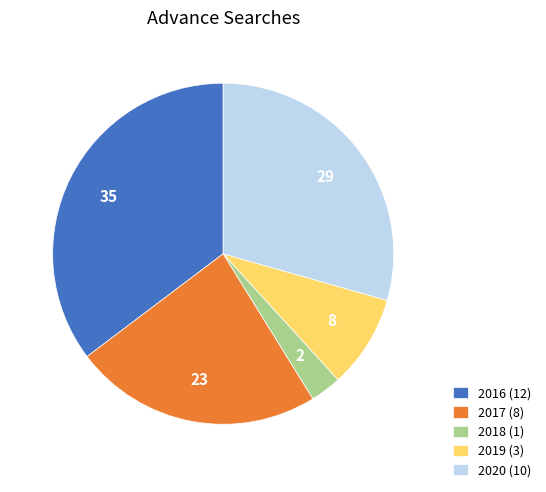

True or false: 2017 (8) accounts for 10% of the total.

False